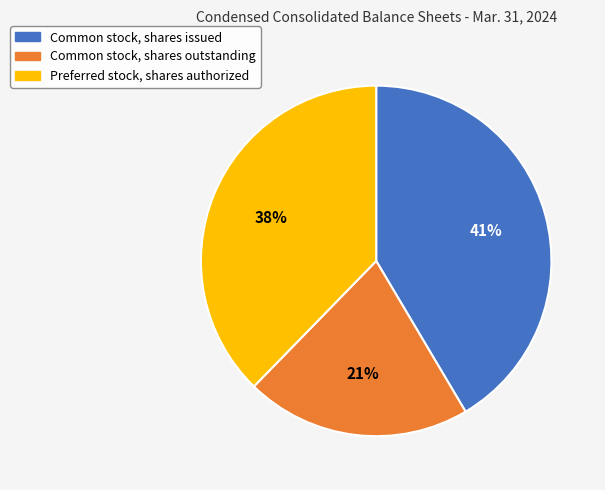

Rank the categories by value from lowest to highest.

Common stock, shares outstanding, Preferred stock, shares authorized, Common stock, shares issued